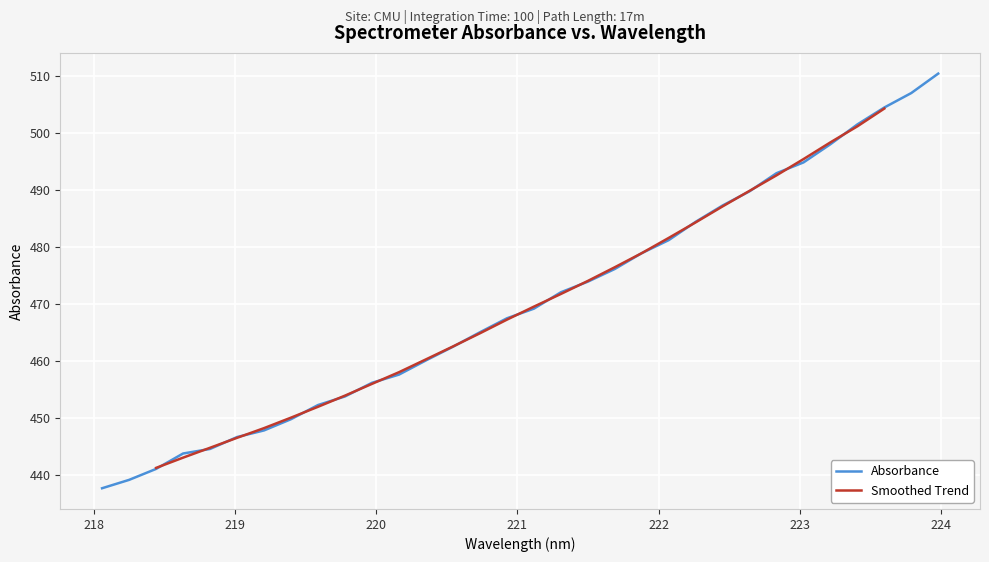

True or false: there are more than 0 points higher than both neighbors.

False